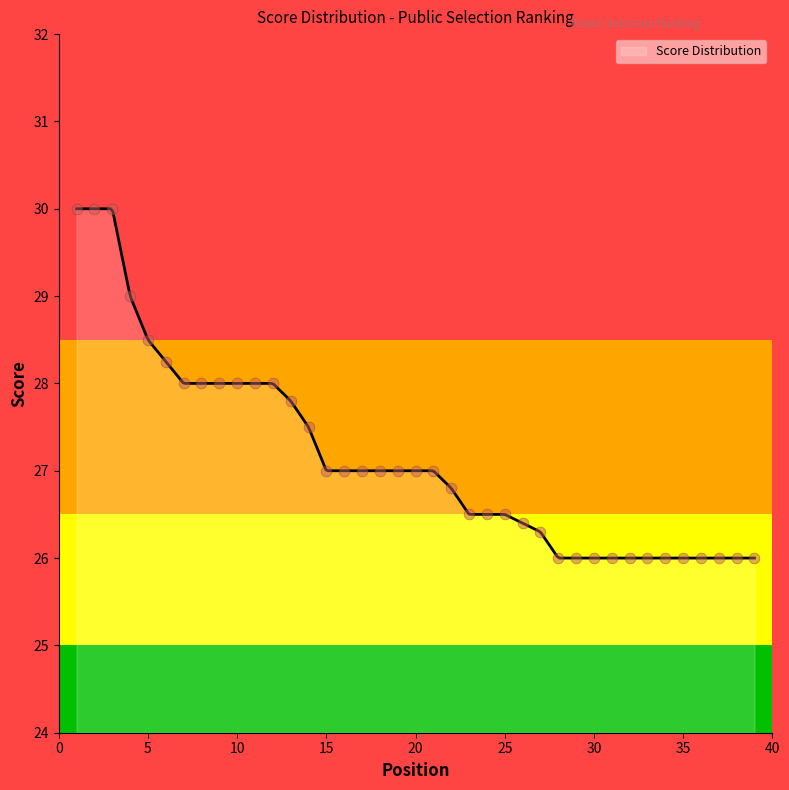

What is the change in value from 15 to 27?

-0.7